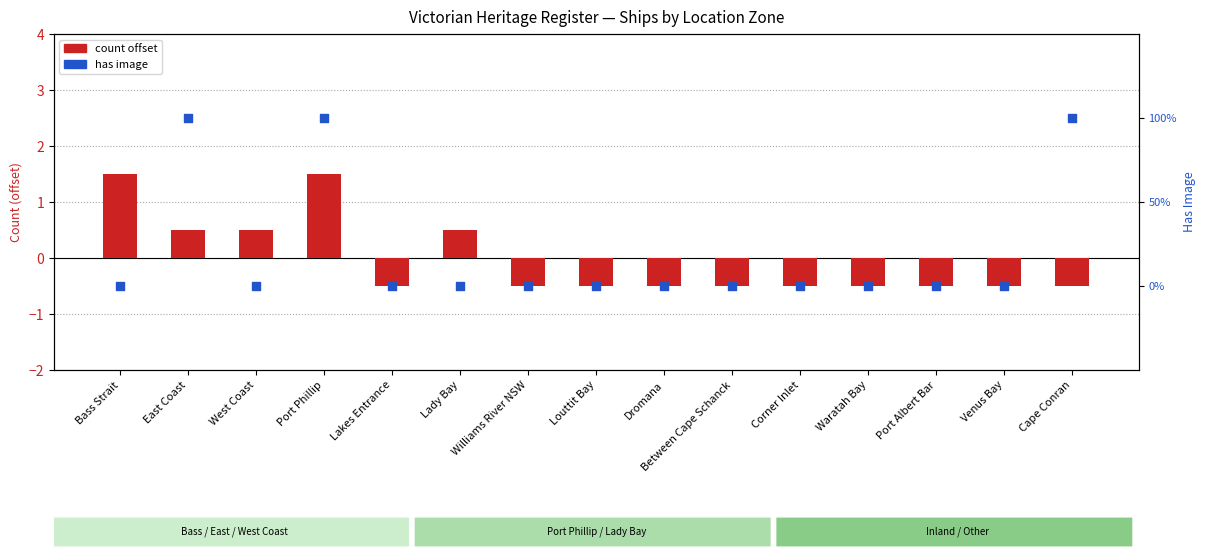

Which series contains the lowest Y value?

count offset